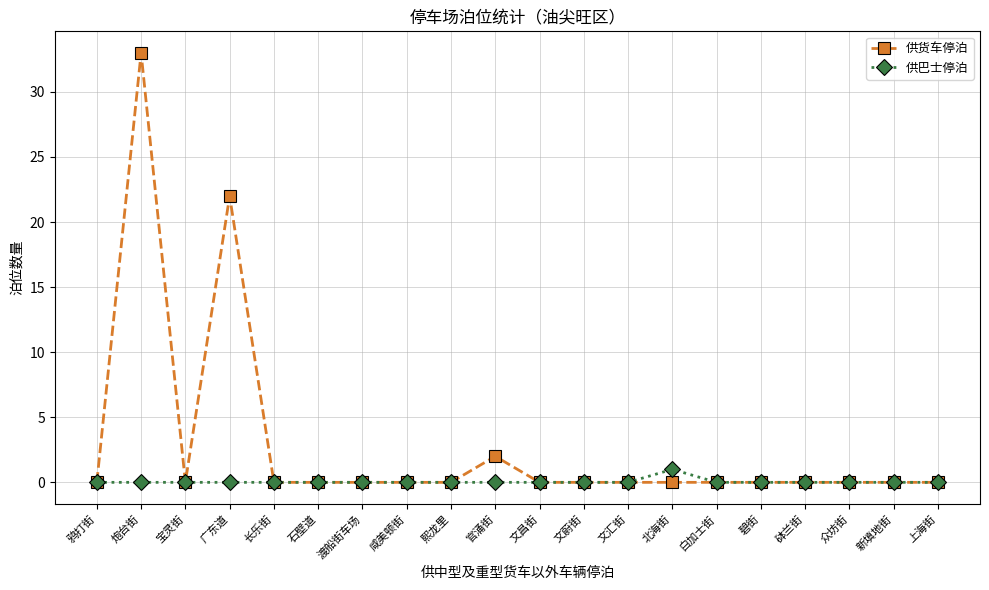

Where is 供货车停泊 nearest to the value 16?

广东道